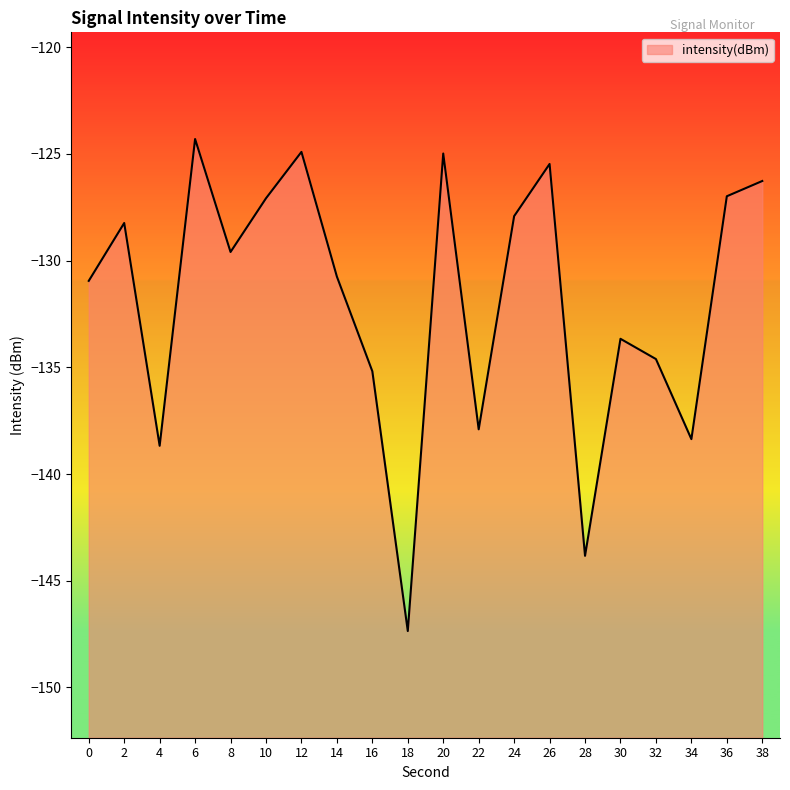

What is the greatest value displayed?

-124.3